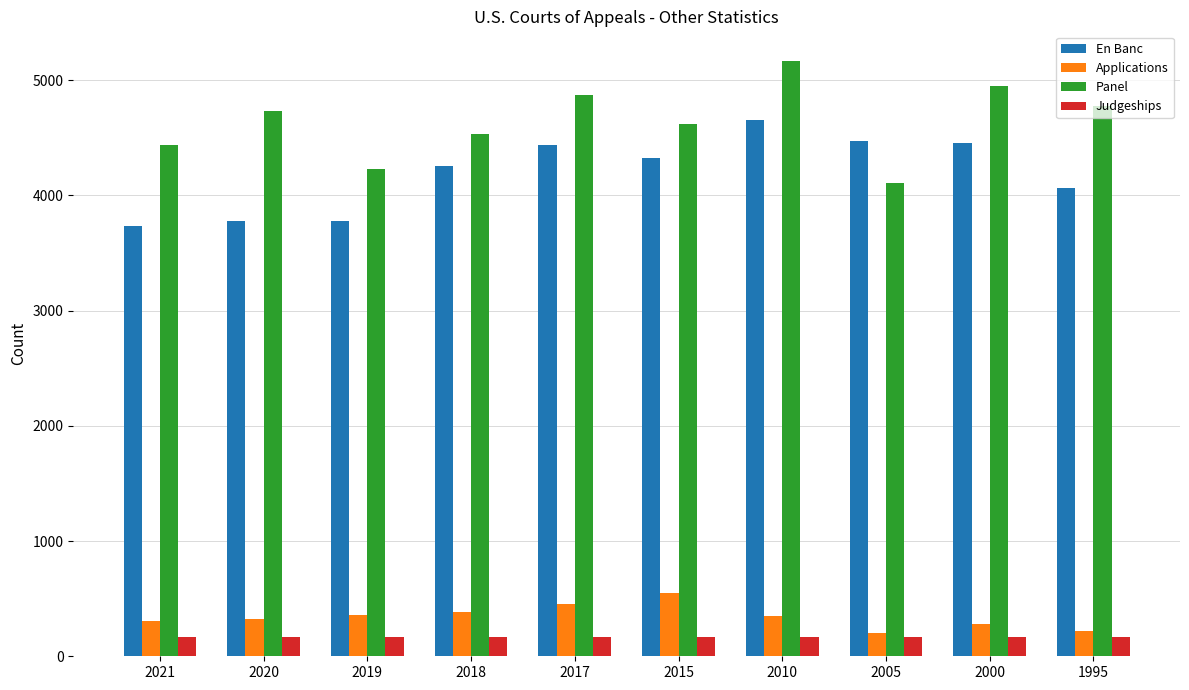

Which category has the highest value across all series?

2010